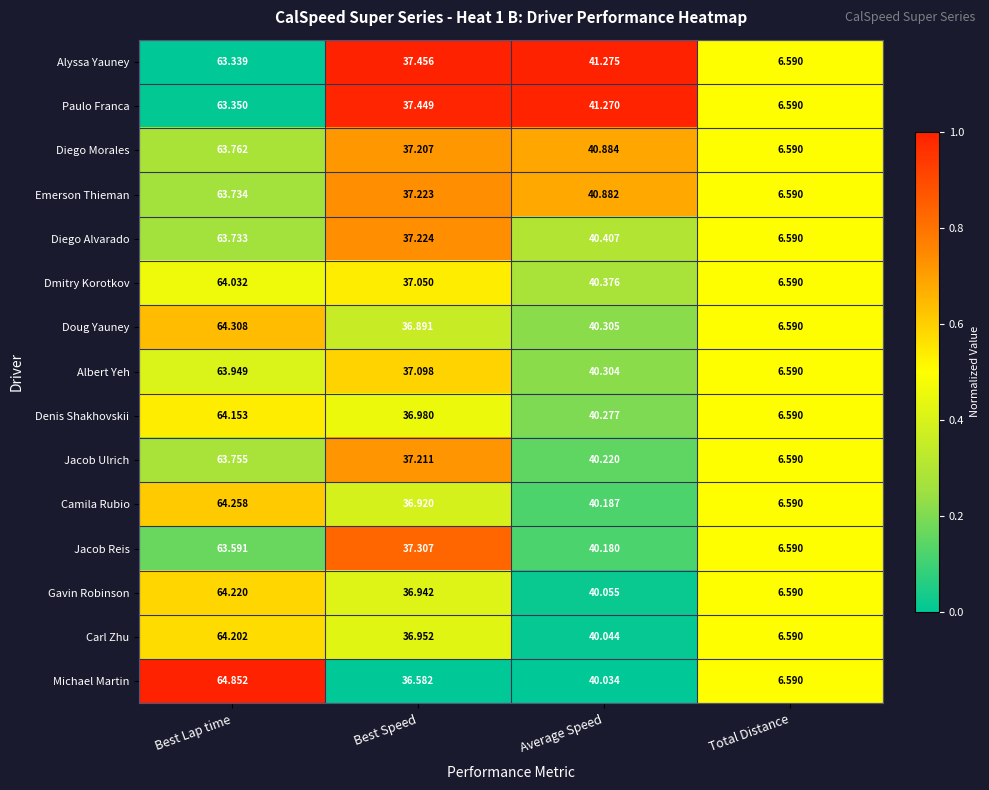

At which label does Diego Morales reach its minimum?

Total Distance